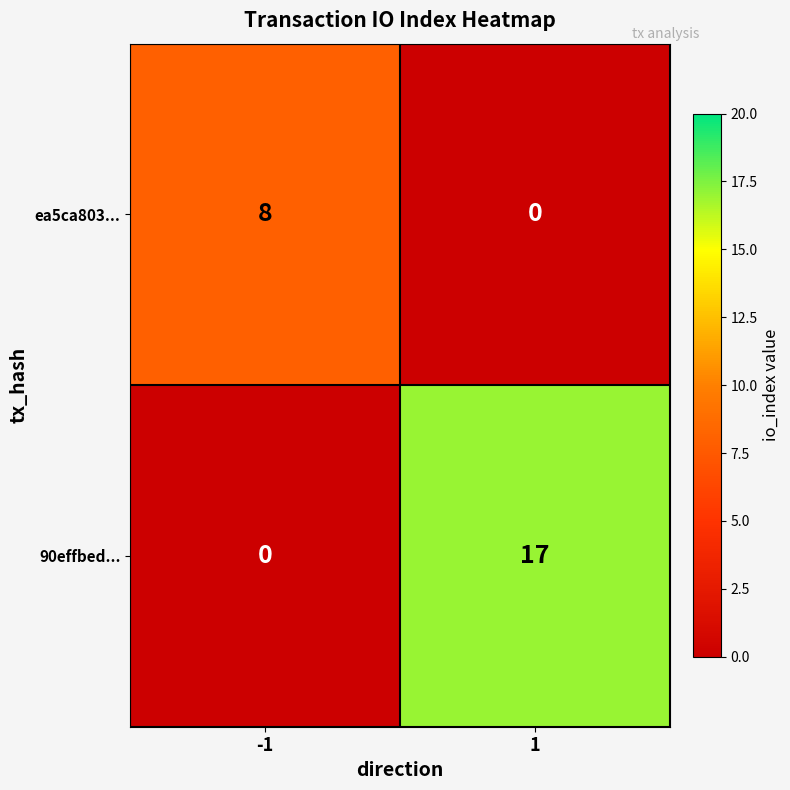

What is the difference between the maximum and minimum values in the ea5ca803... series?

8